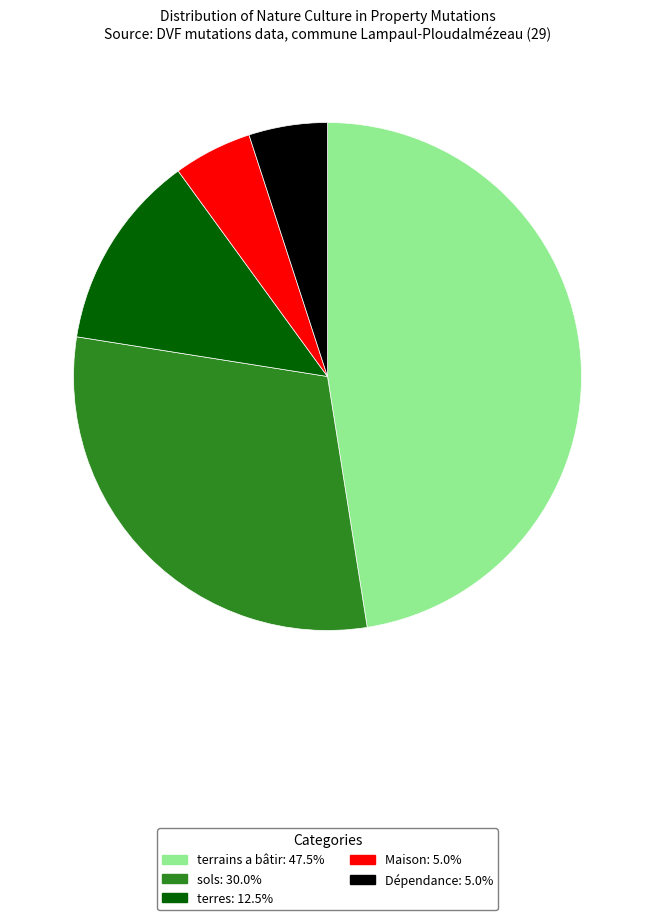

What is the largest slice in the pie chart?

terrains a bâtir